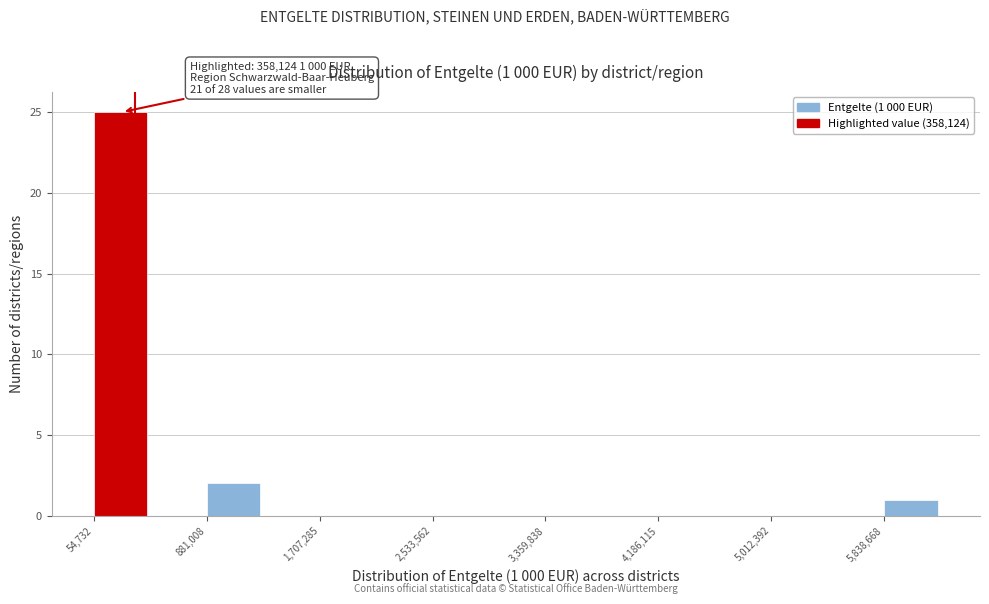

Over which range of the x-axis is the bar tallest?

100000 to 500000